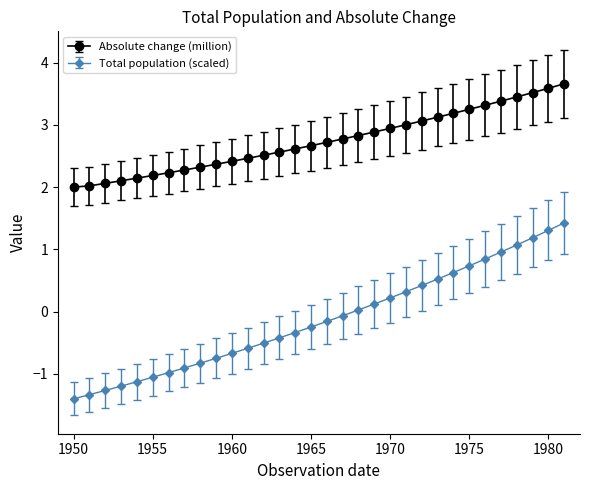

Which series has the largest total across all categories?

Absolute change (million)